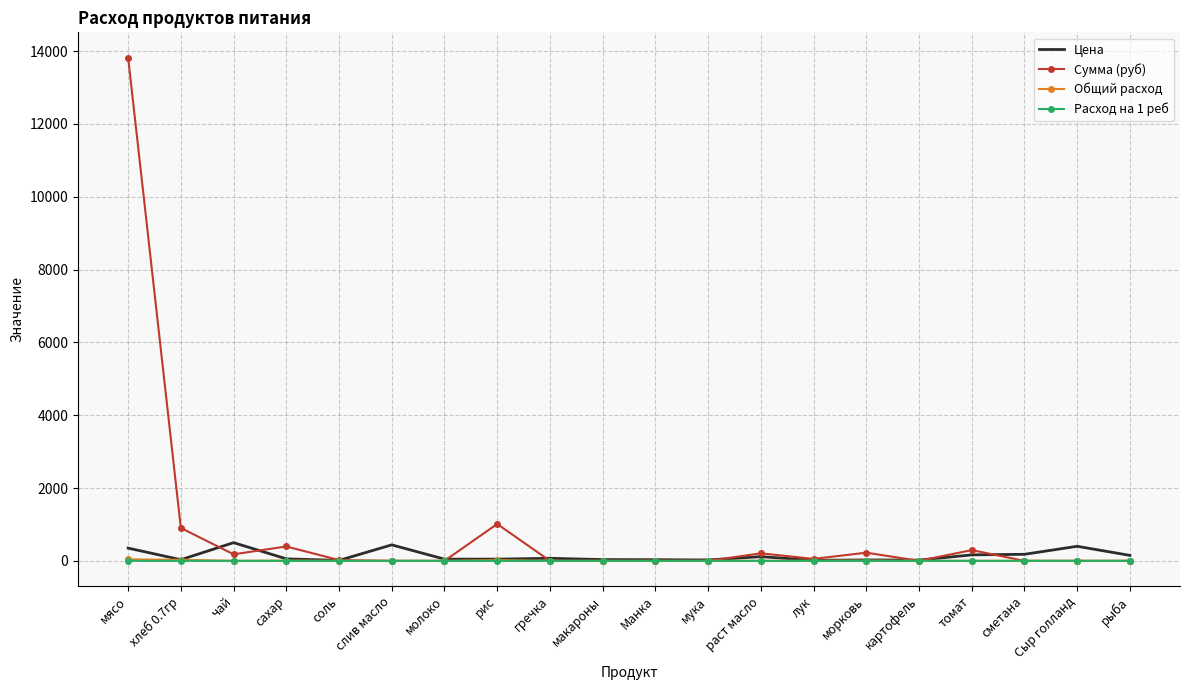

Where is the first local minimum for Сумма (руб)?

чай